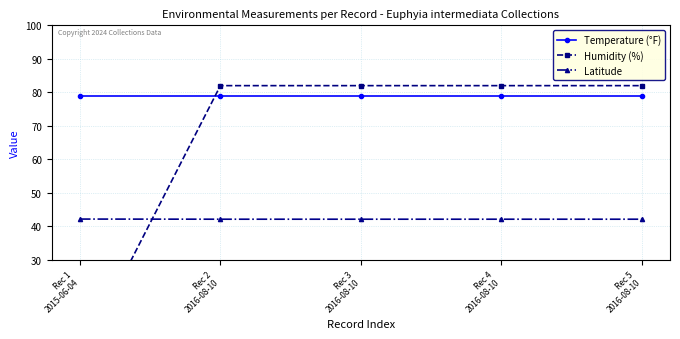

Which series has the largest total across all categories?

Temperature (°F)